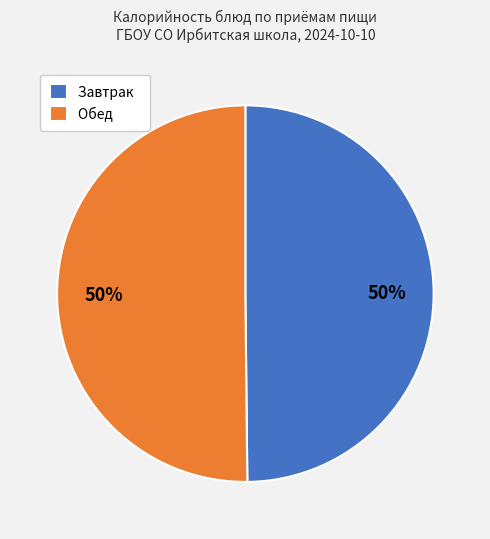

What is the ratio of the value at Завтрак to the value at Обед?

1.0